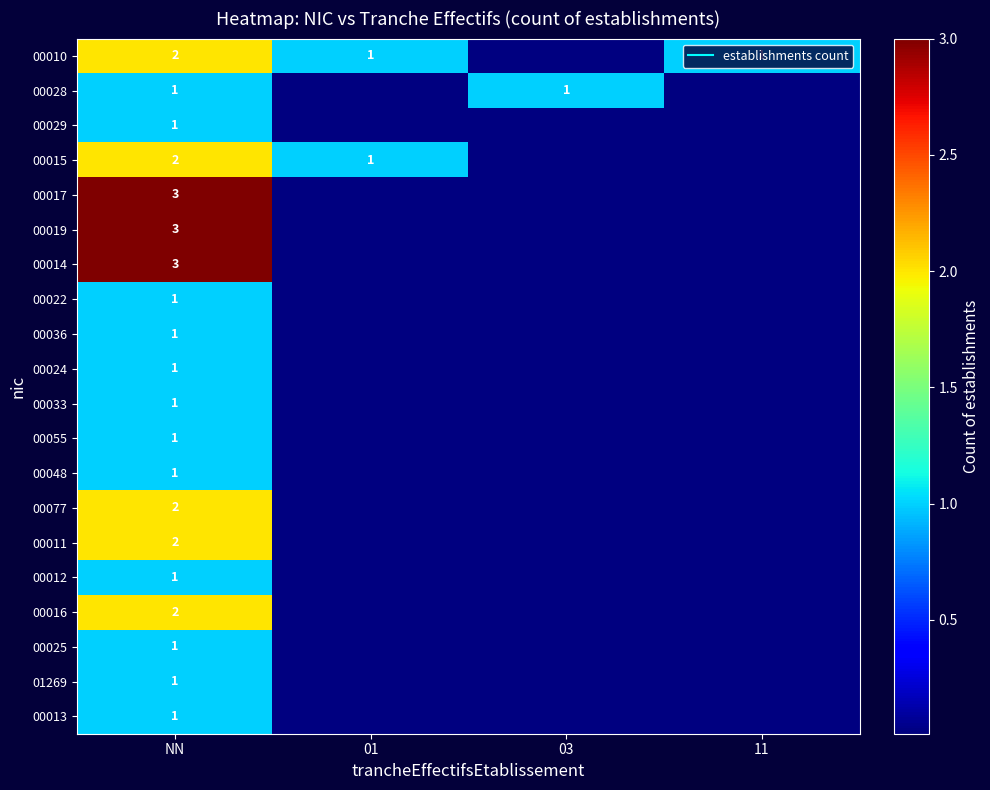

At which label is 00015 closest to 1?

01